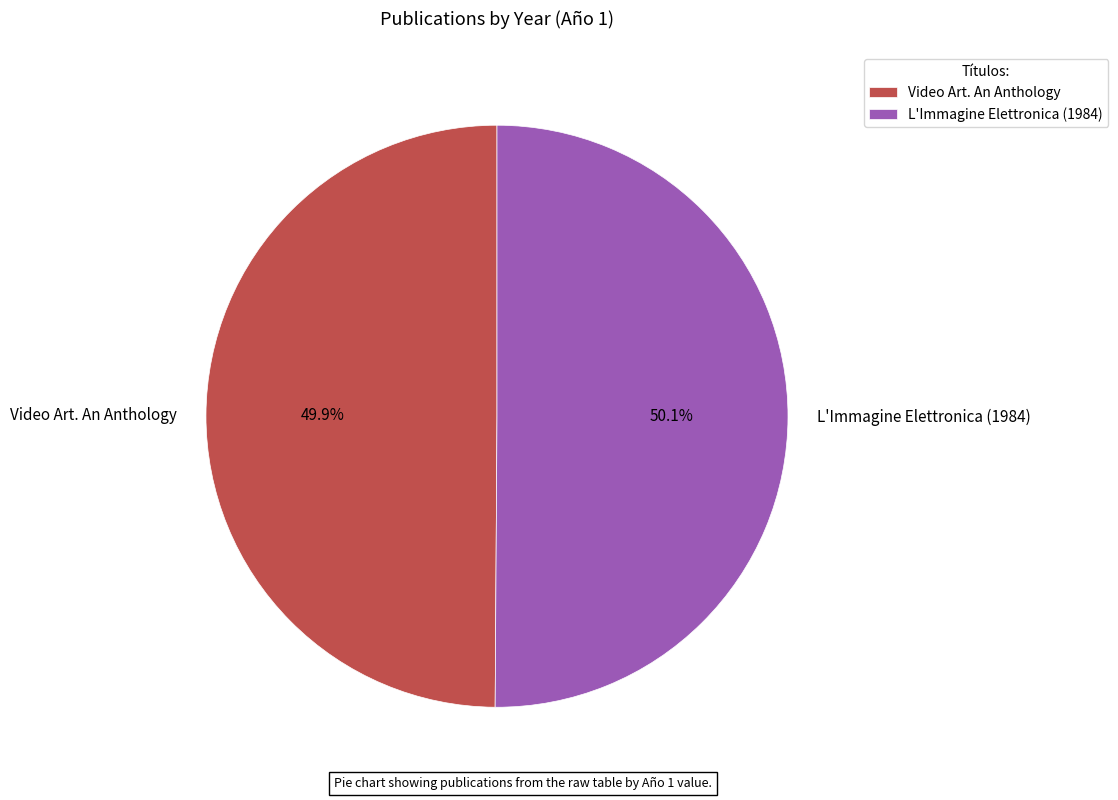

Does any single category account for the majority?

Yes